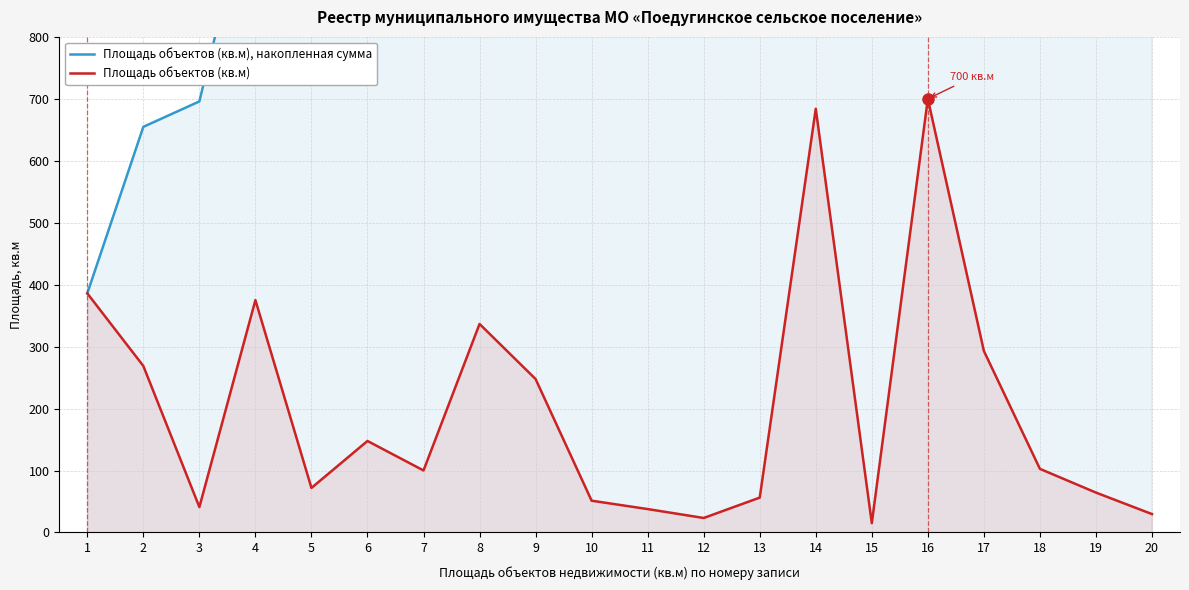

What is the minimum value shown in the chart?

15.0